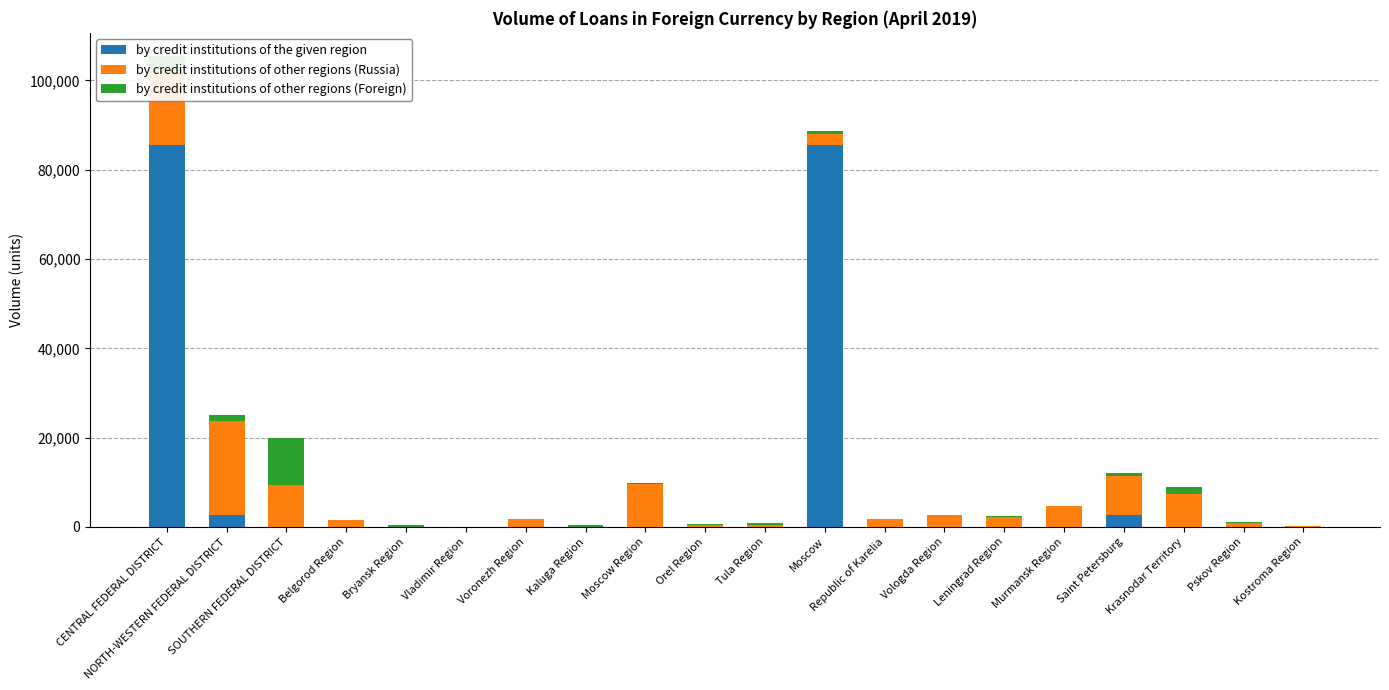

The value of by credit institutions of the given region at Krasnodar Territory is 43822. True or false?

False